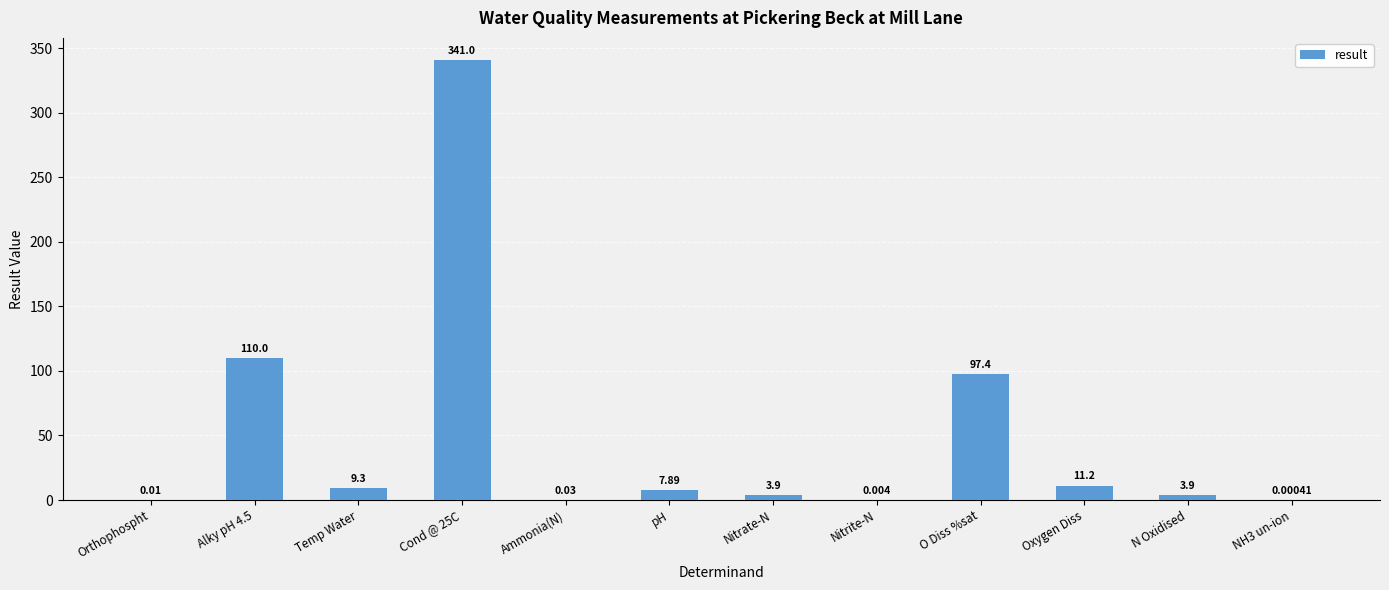

Between Temp Water and Ammonia(N), which is larger?

Temp Water